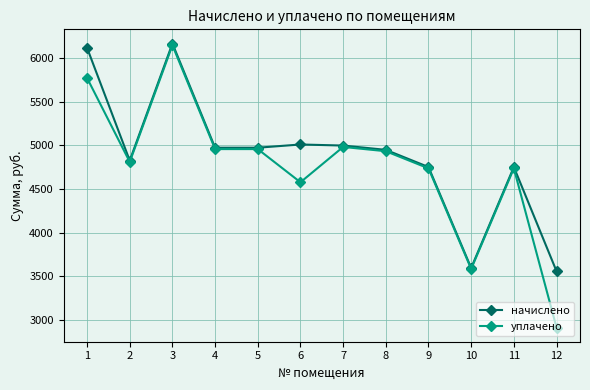

At how many categories does at least one series exceed 4738?

10